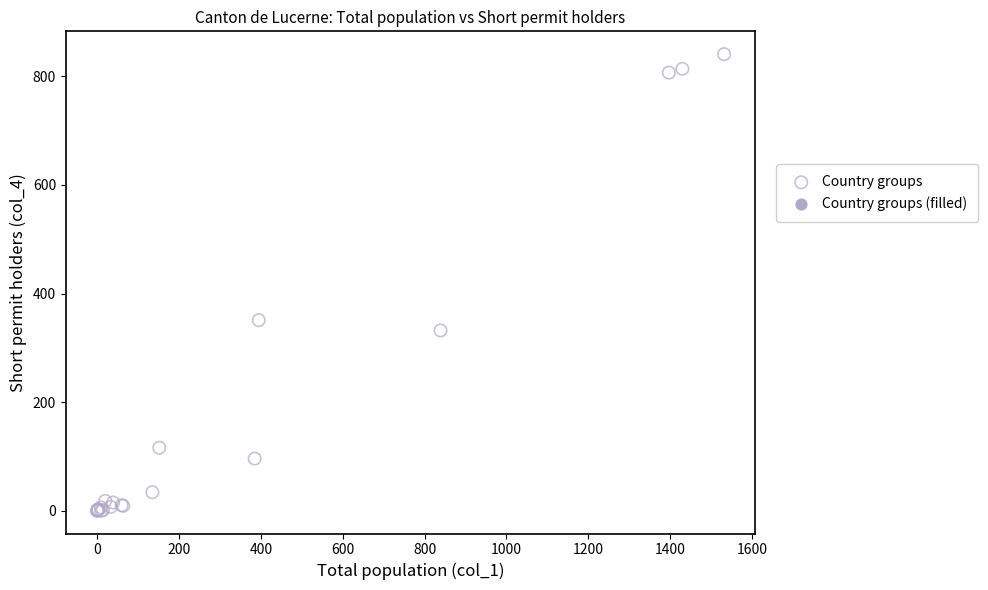

What Y value in the scatter plot is closest to 420?

351